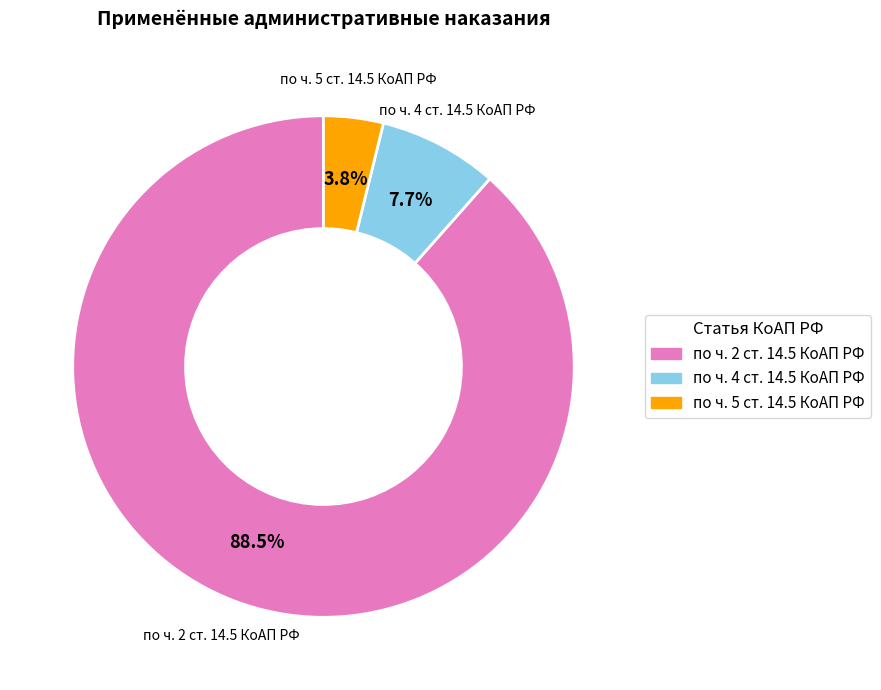

To the nearest percent, what is the combined percentage of по ч. 4 ст. 14.5 КоАП РФ and по ч. 2 ст. 14.5 КоАП РФ?

96%